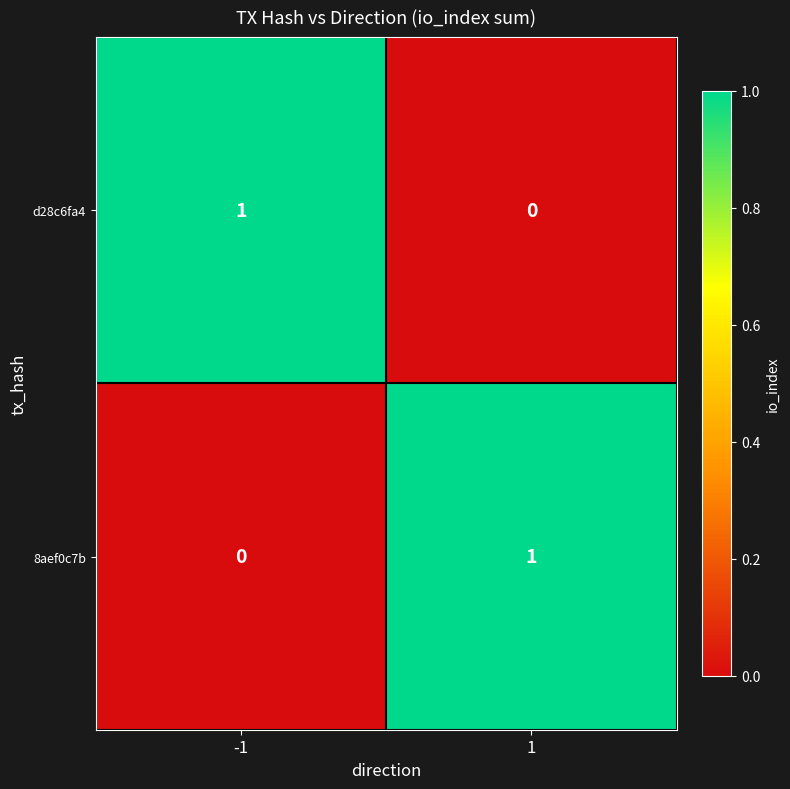

The value of 8aef0c7b at -1 is 0. True or false?

True